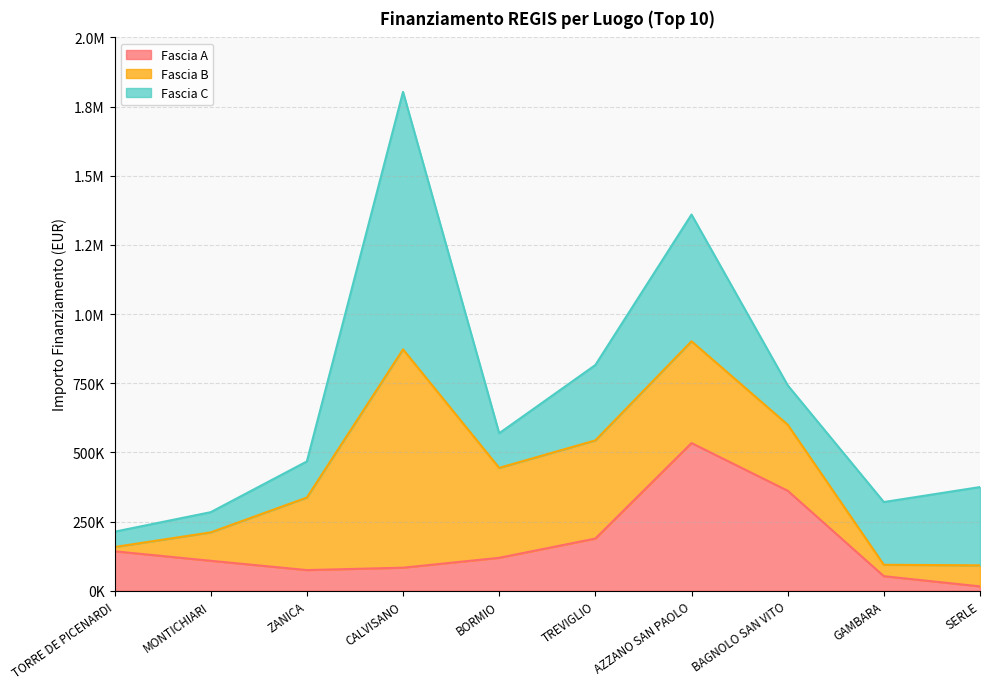

What is the greatest value displayed?

930869.5